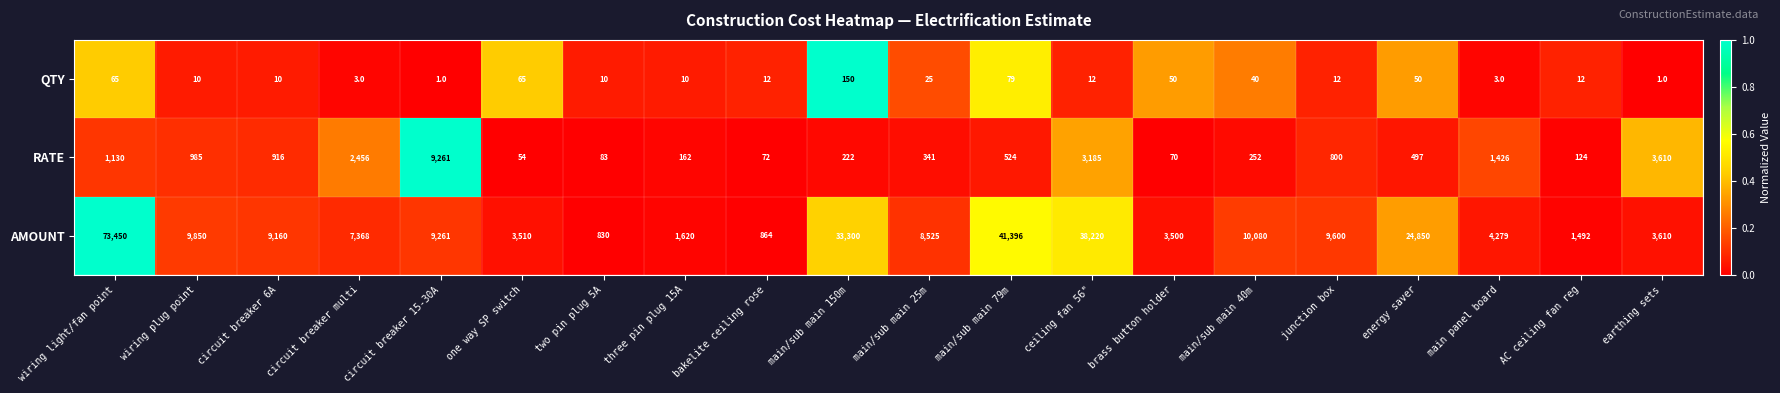

How many data points in AMOUNT are less than 9160?

10